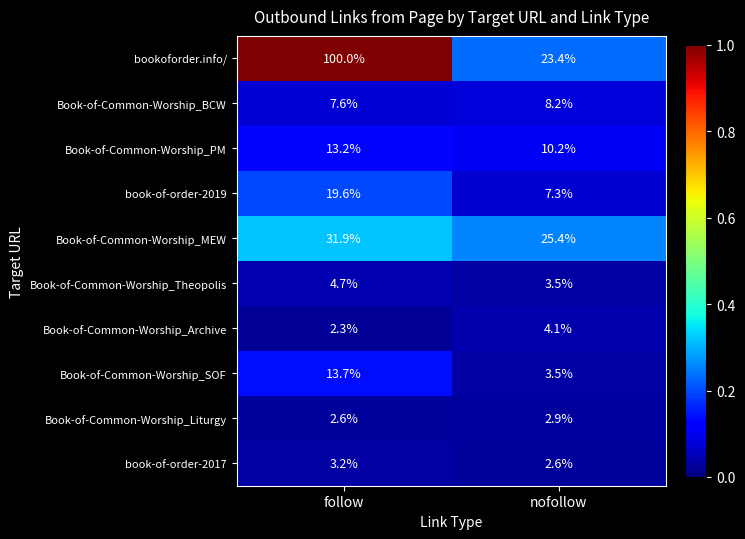

What is the sum of the Book-of-Common-Worship_PM values at follow and nofollow?

23.4